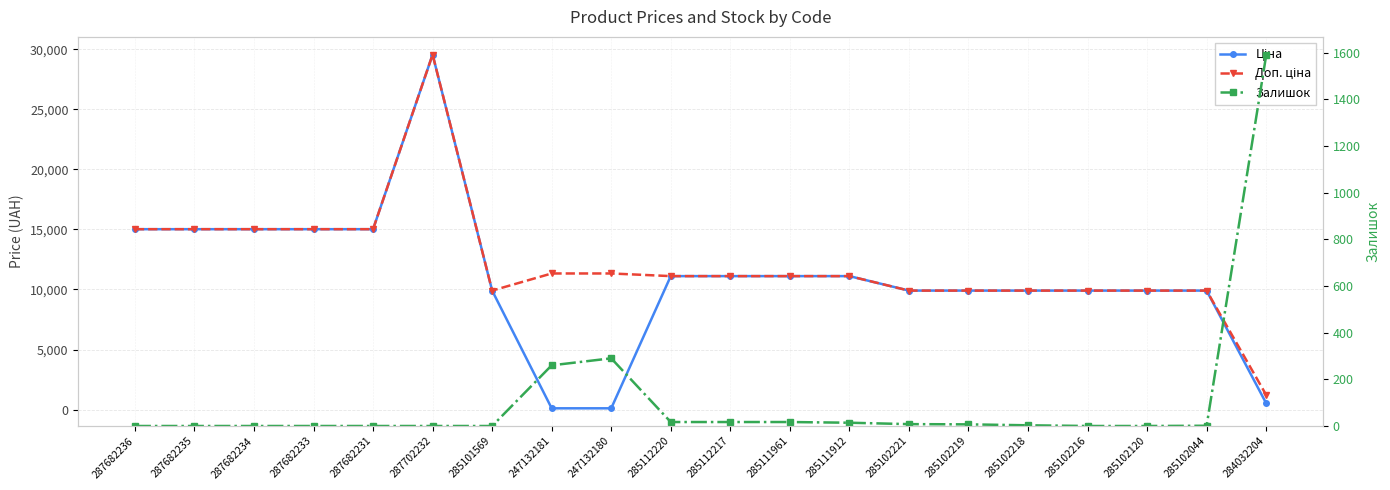

True or false: Ціна and Доп. ціна intersect in this chart.

False